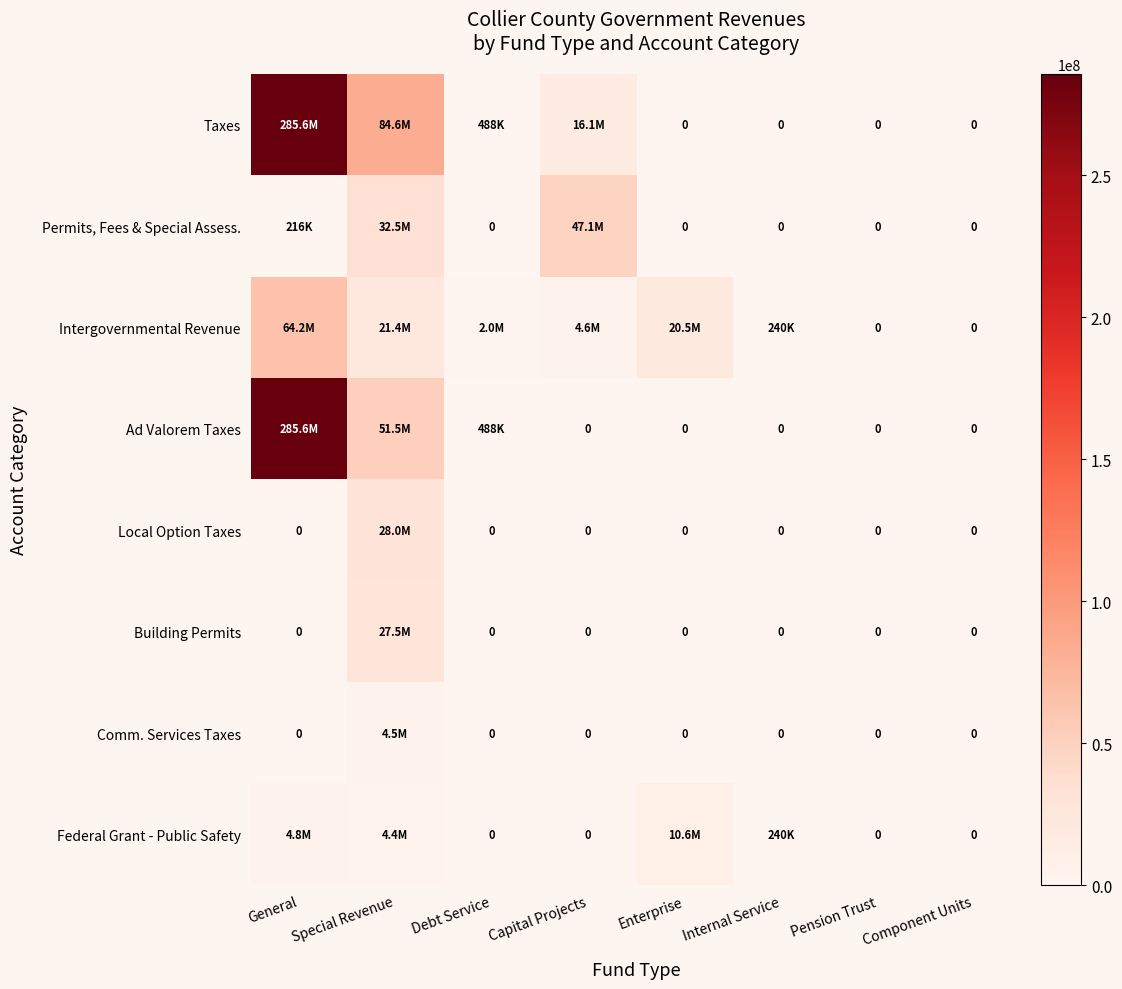

Is the value of Intergovernmental Revenue at Special Revenue greater than the value of Taxes at Internal Service?

Yes